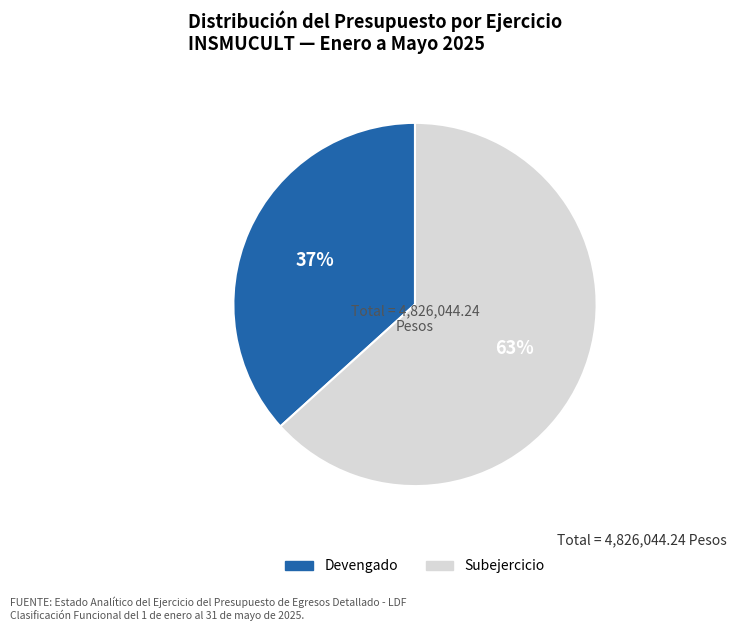

To the nearest percent, what percentage of the pie is Devengado?

37%